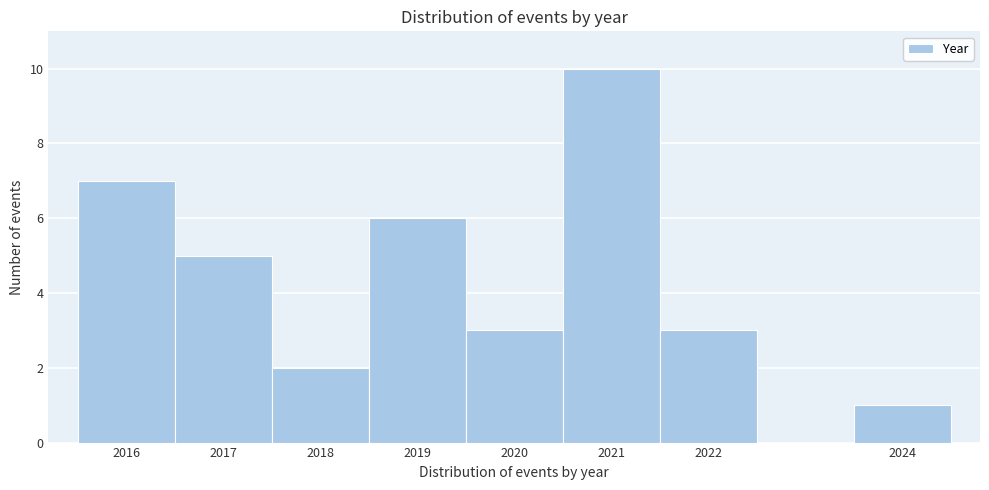

Over which range of the x-axis is the bar tallest?

2020.5 to 2021.5